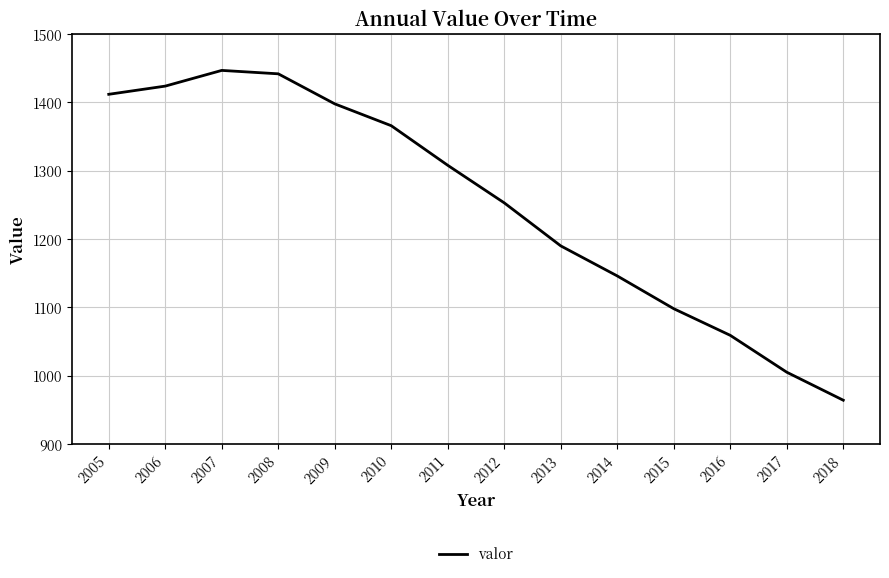

Reading right to left, what are all the values shown in this chart?

2018=964	2017=1005	2016=1059	2015=1098	2014=1146	2013=1190	2012=1253	2011=1308	2010=1366	2009=1398	2008=1442	2007=1447	2006=1424	2005=1412